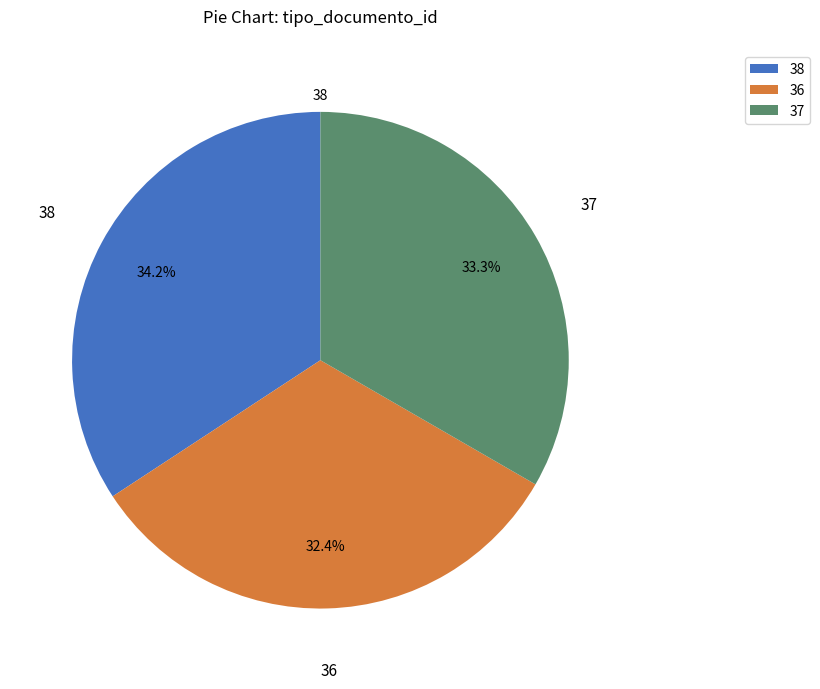

Does 38 represent more than half of the total?

No